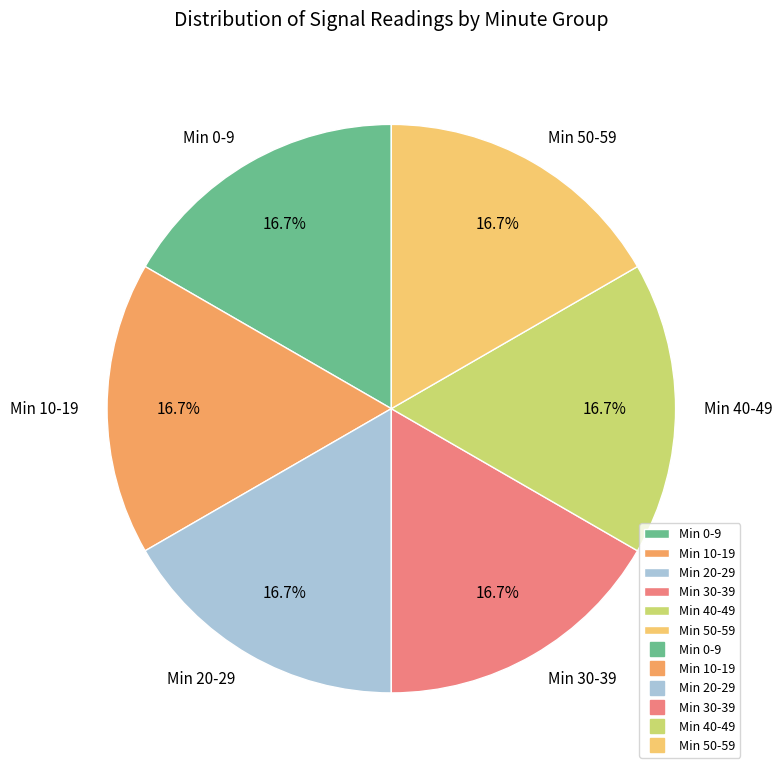

Approximately how many times larger is the value at Min 0-9 compared to Min 50-59?

1.0